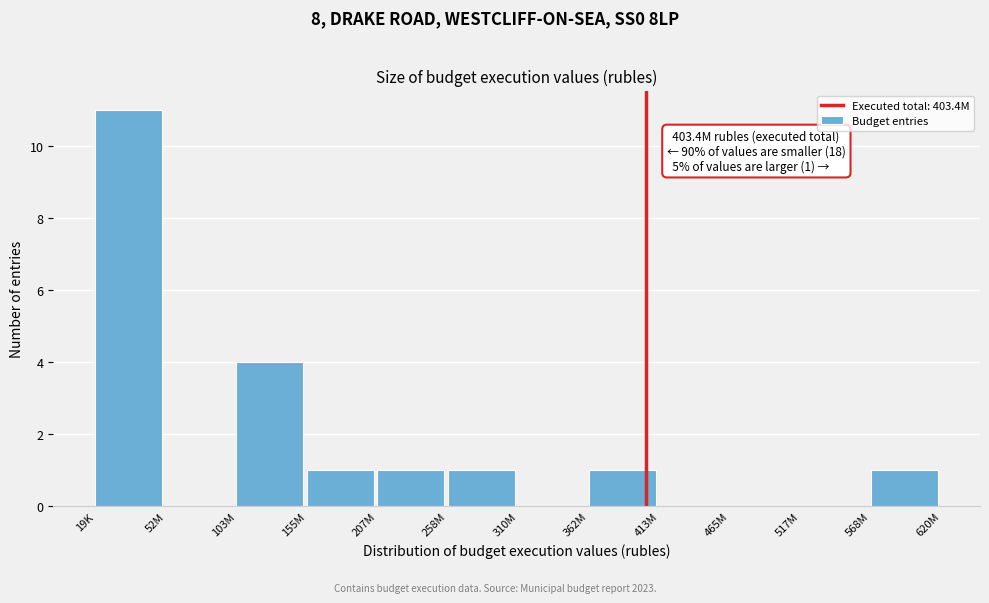

Reading left to right, what are all the values shown in this chart?

19K=11	52M=0	103M=4	155M=1	207M=1	258M=1	310M=0	362M=1	413M=0	465M=0	517M=0	568M=1